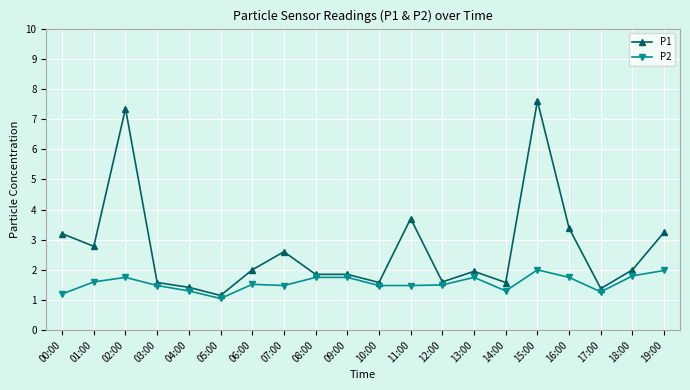

True or false: P1 and P2 intersect in this chart.

False